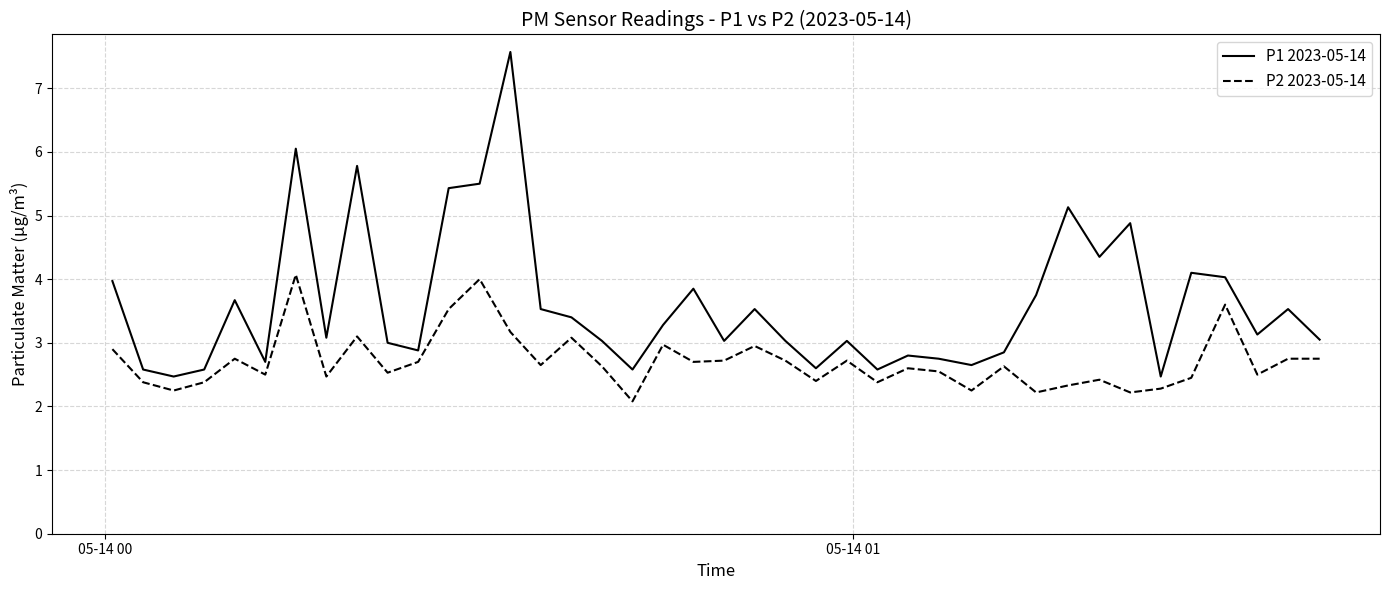

Which series has the largest total across all categories?

P1 2023-05-14